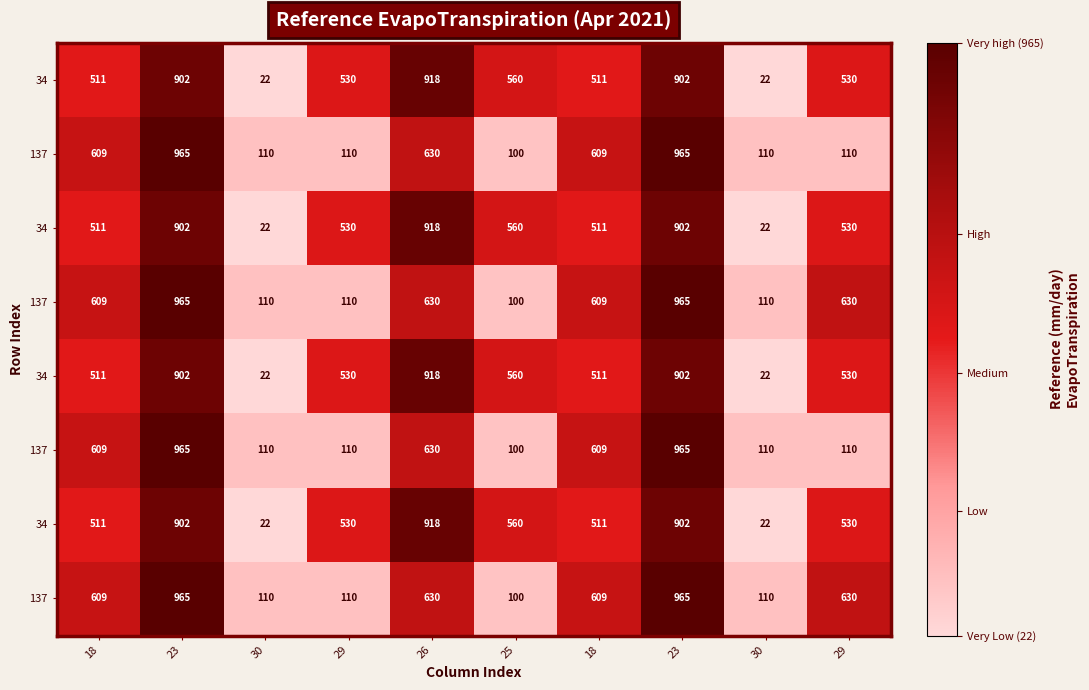

At how many categories does at least one series exceed 424?

8